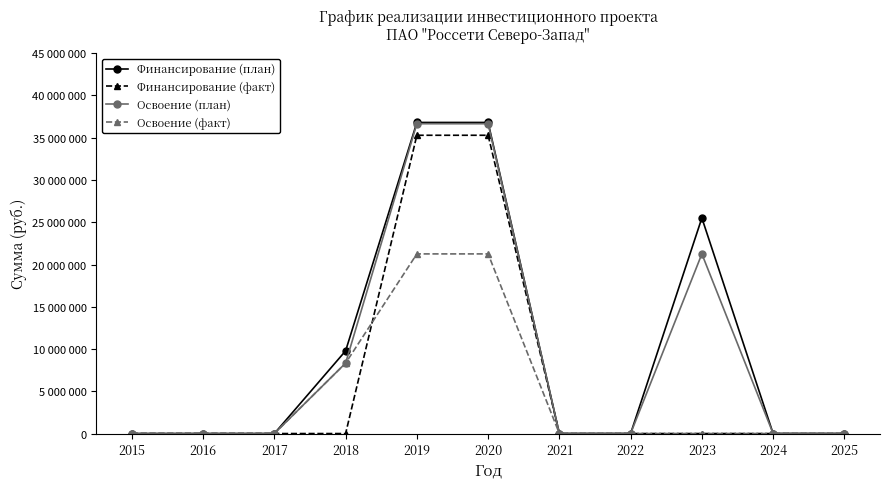

Does the chart have visible grid lines?

No